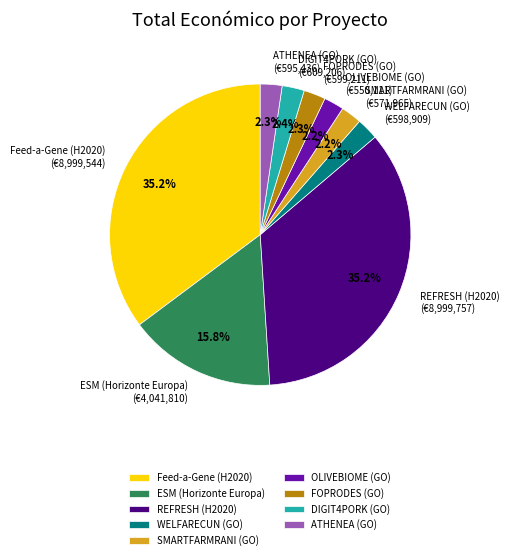

Between REFRESH (H2020) and WELFARECUN (GO), which is larger?

REFRESH (H2020)